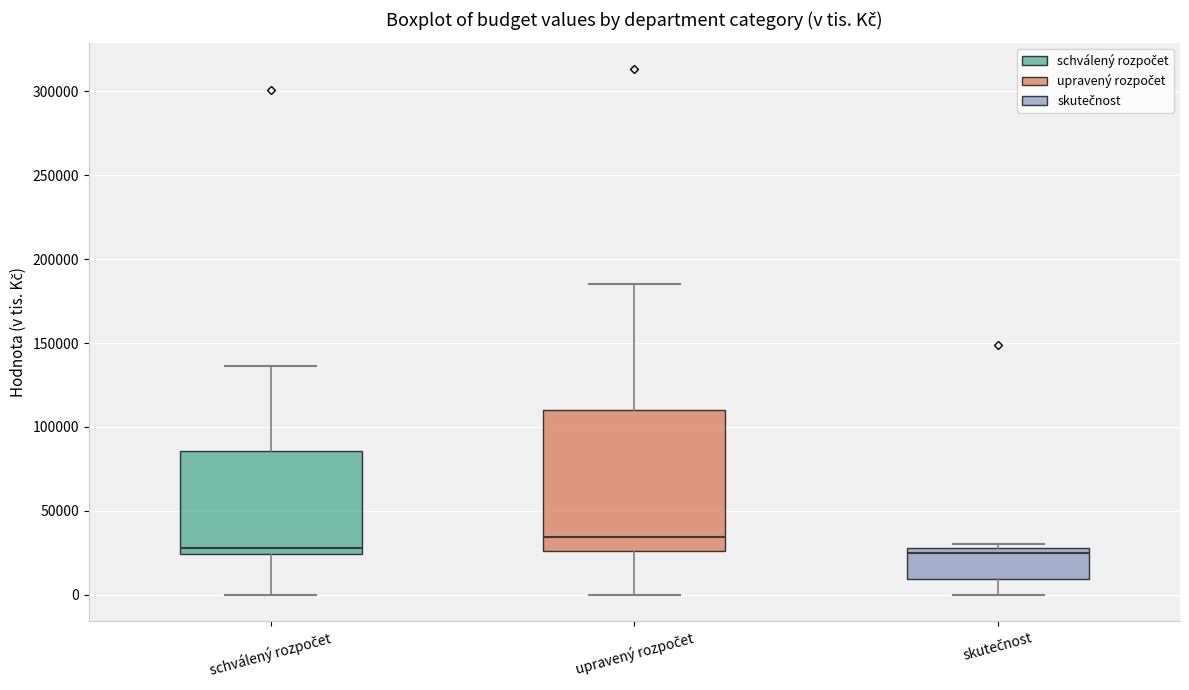

Where does the lower whisker of the box for upravený rozpočet end on the y-axis? The values are not printed on the chart, so give them approximately, as read against the axis.

0